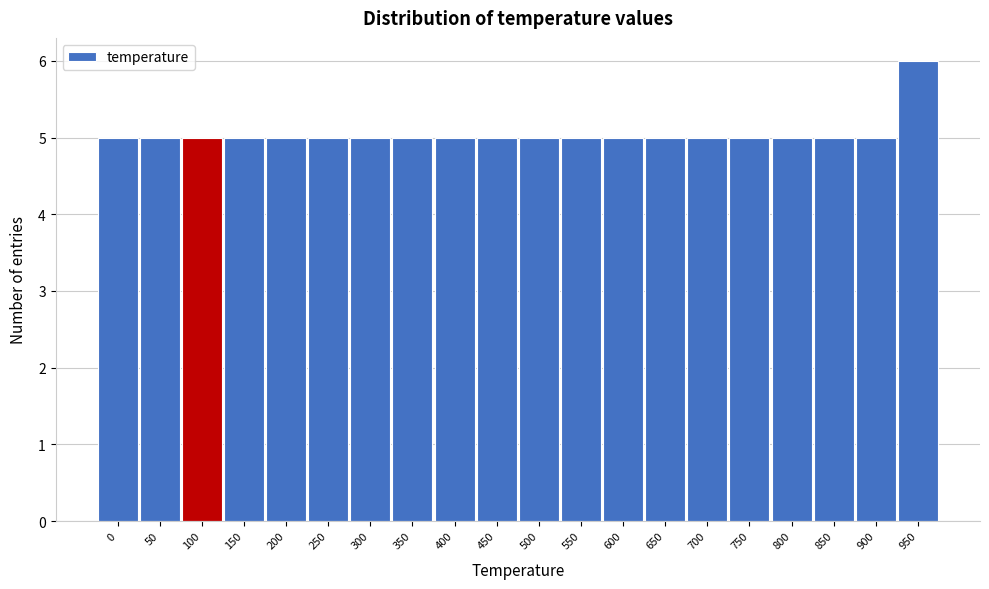

Reading right to left, list all the values displayed in this chart.

950=6	900=5	850=5	800=5	750=5	700=5	650=5	600=5	550=5	500=5	450=5	400=5	350=5	300=5	250=5	200=5	150=5	100=5	50=5	0=5